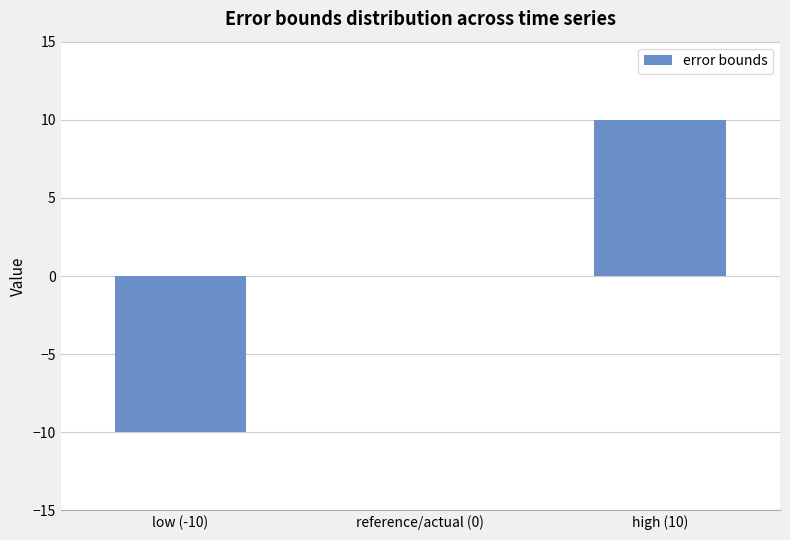

Where is the data nearest to the value 0?

reference/actual (0)